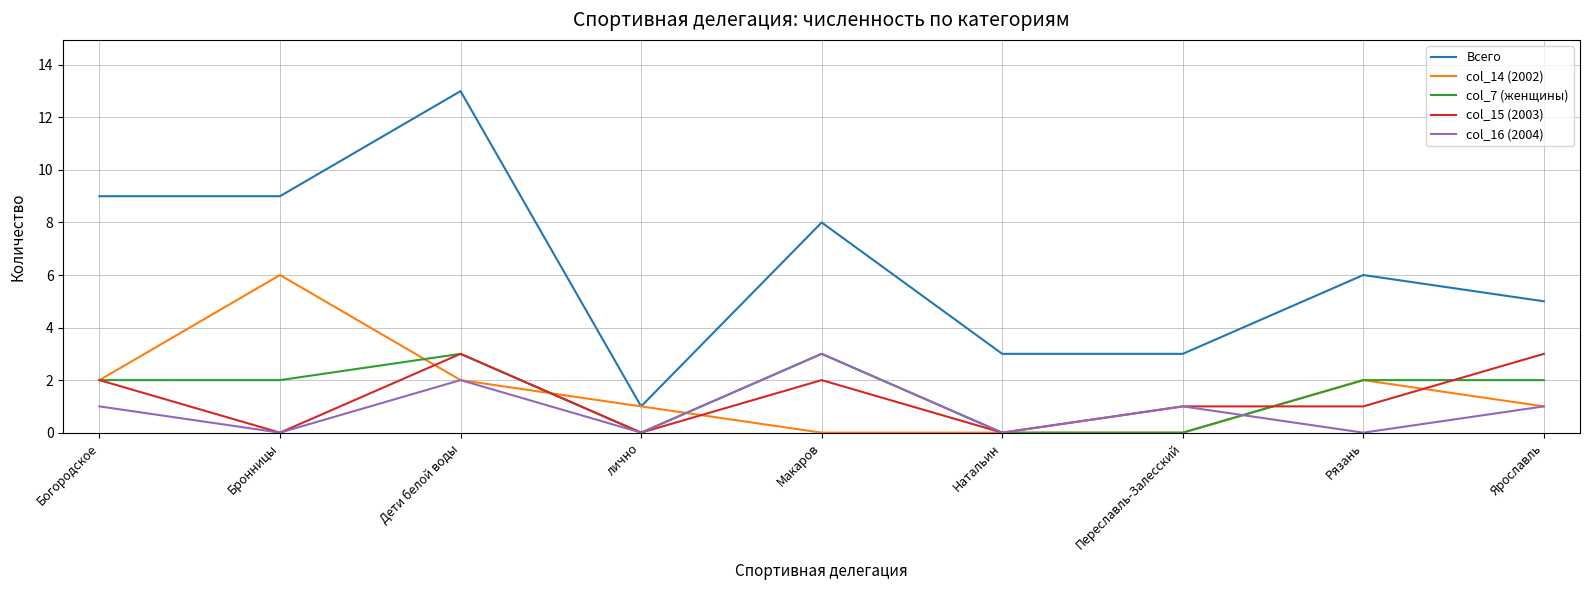

The col_16 (2004) series shows 1 at Переславль-Залесский. True or false?

True